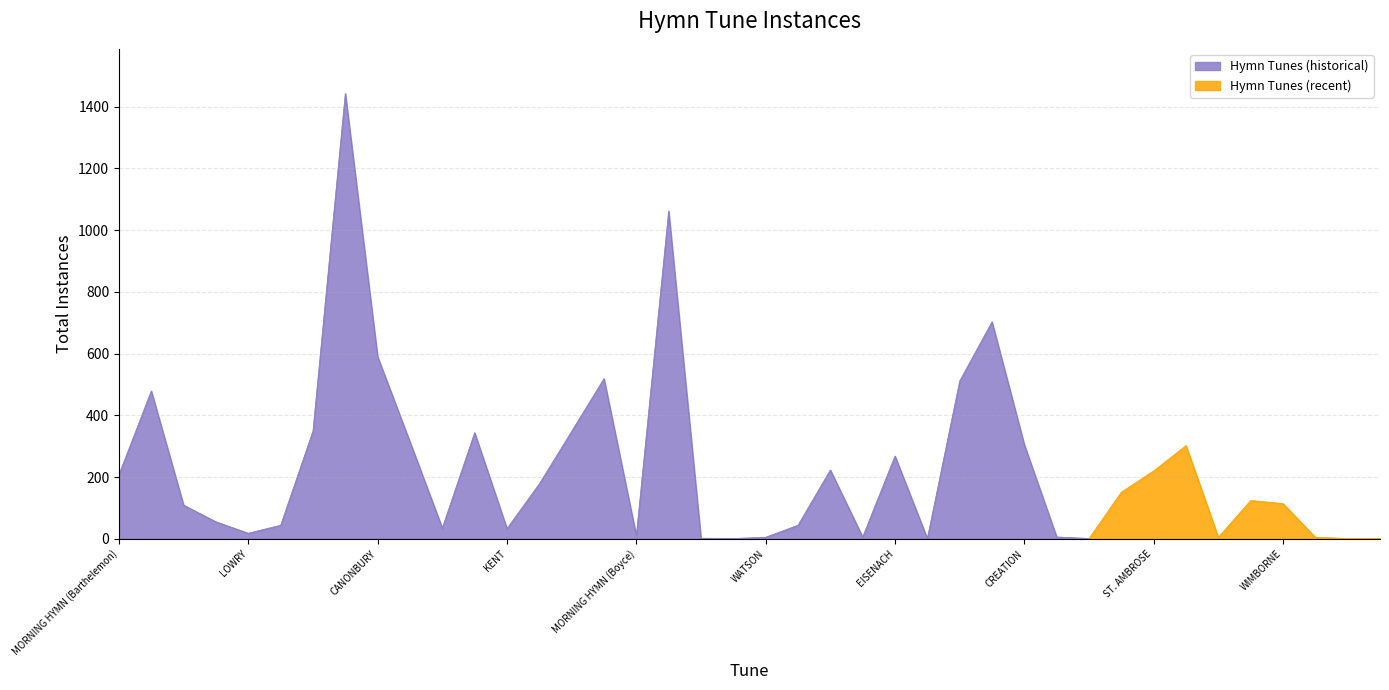

The chart shows a value of 223 at HURSLEY. True or false?

True